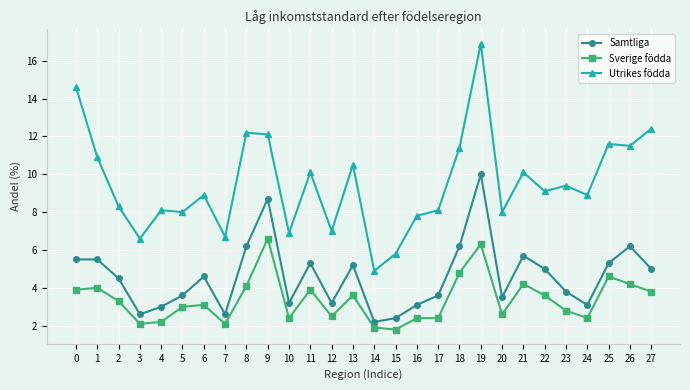

The value of Samtliga at 20 is 3.5. True or false?

True